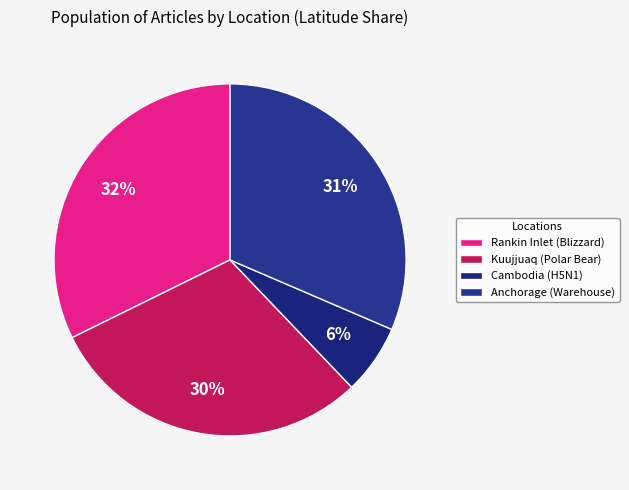

Is Rankin Inlet (Blizzard) the majority of the pie?

No